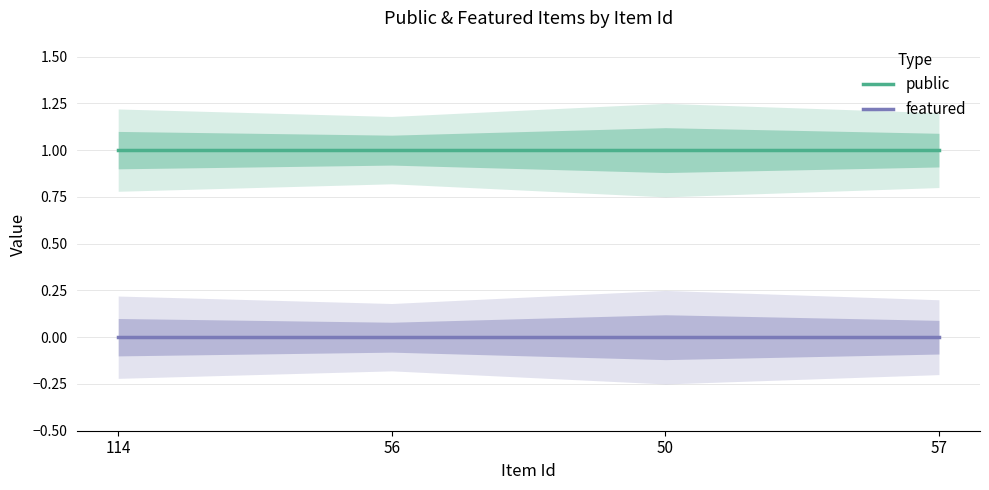

True or false: public and featured intersect in this chart.

False